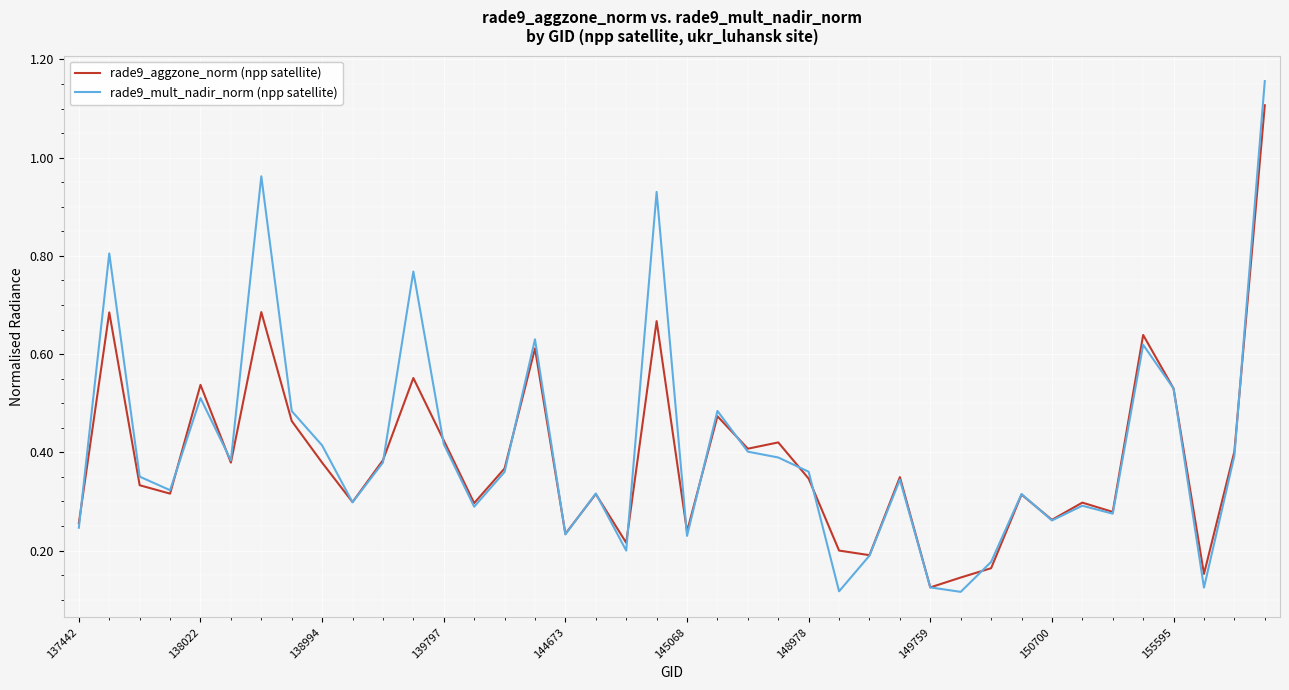

What is the maximum value for rade9_aggzone_norm (npp satellite)?

1.1